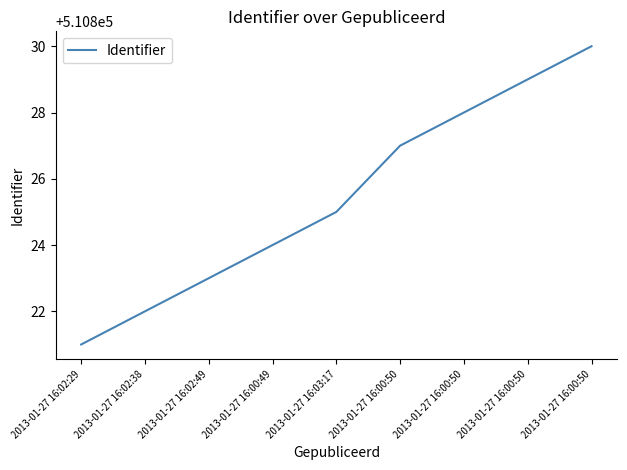

How many categories are shown in the chart?

9